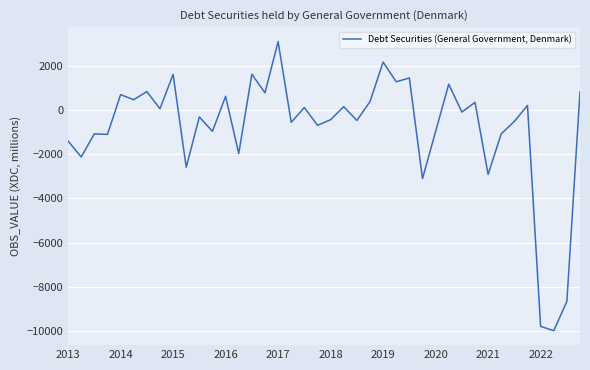

What is the greatest value displayed?

3088